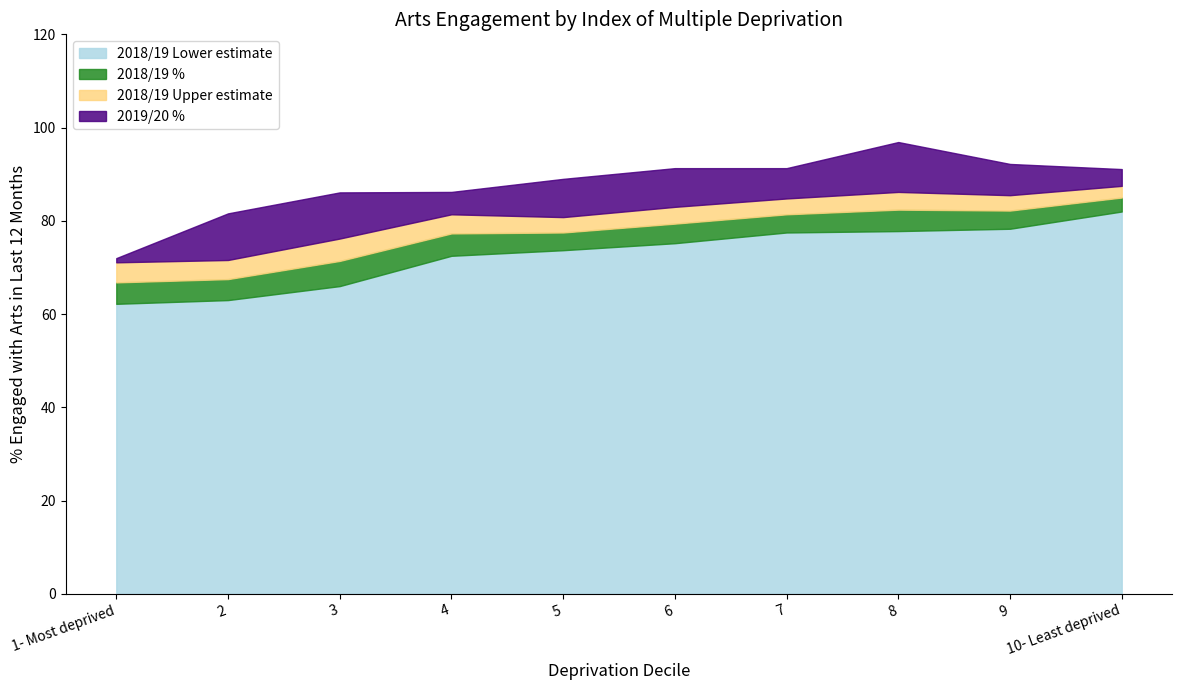

Where is 2018/19 % nearest to the value 75?

4